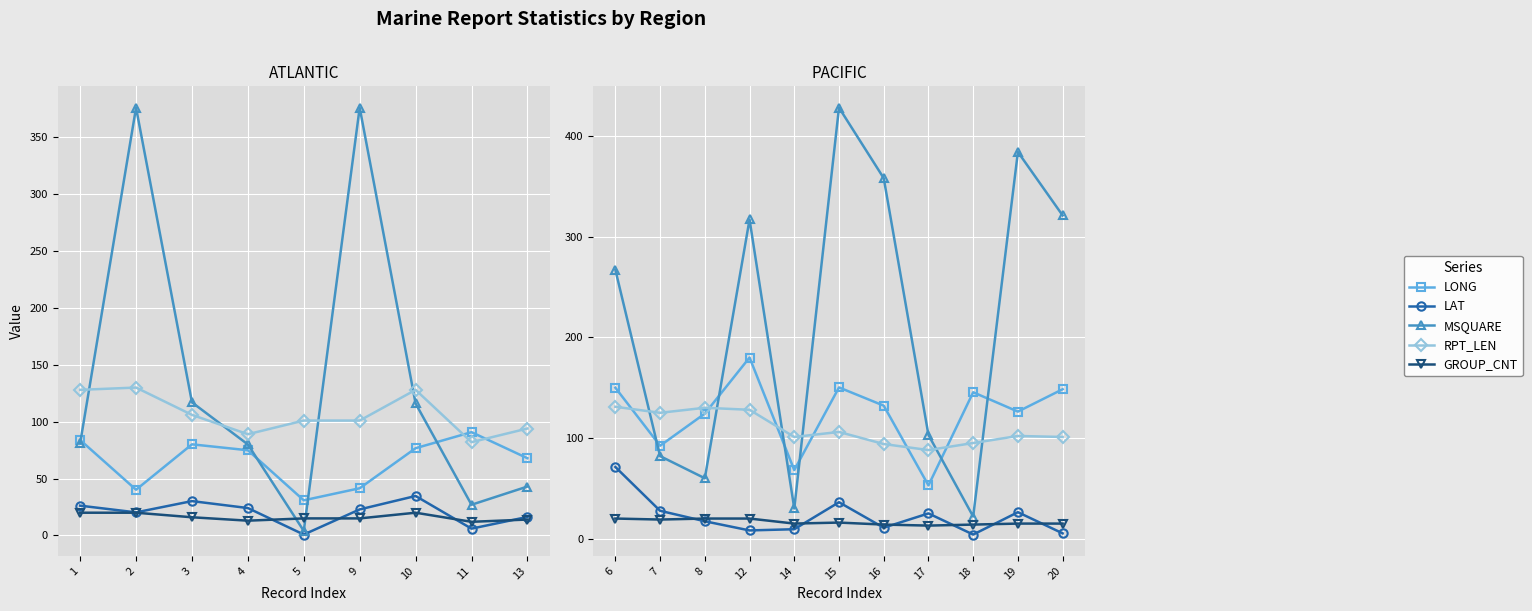

Count the number of data series in this chart.

5